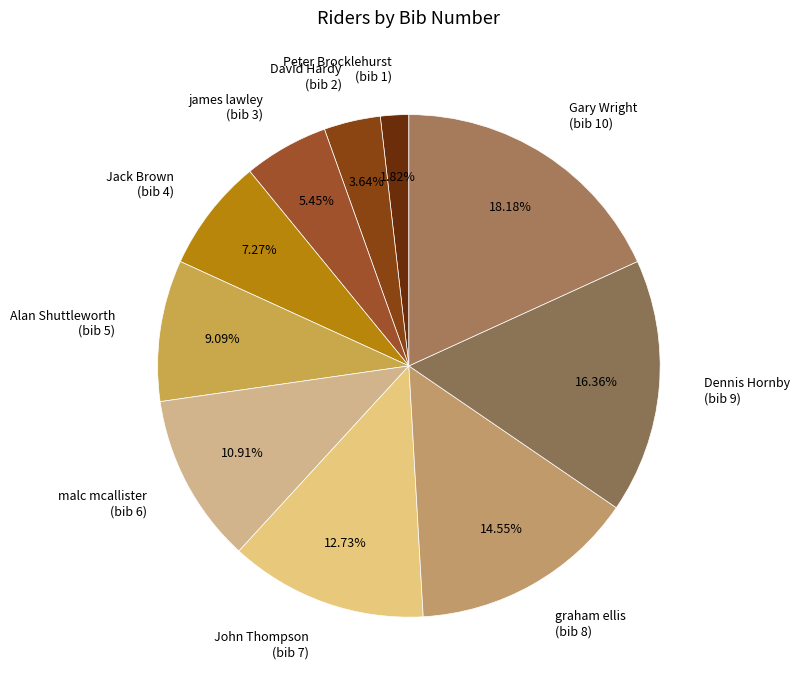

Does Alan Shuttleworth (bib 5) represent more than half of the total?

No